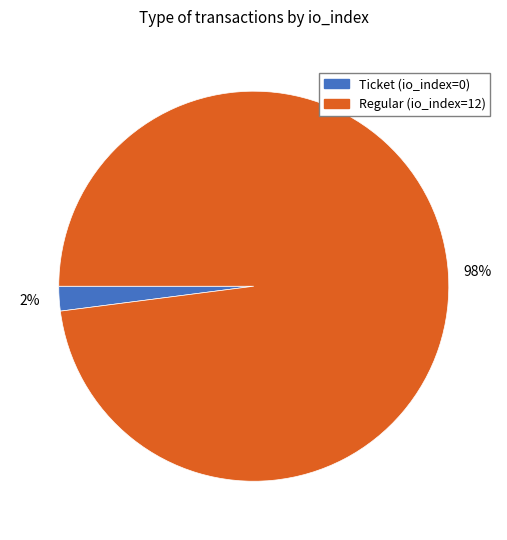

Is the sum of Regular (io_index=12) and Ticket (io_index=0) greater than half?

Yes